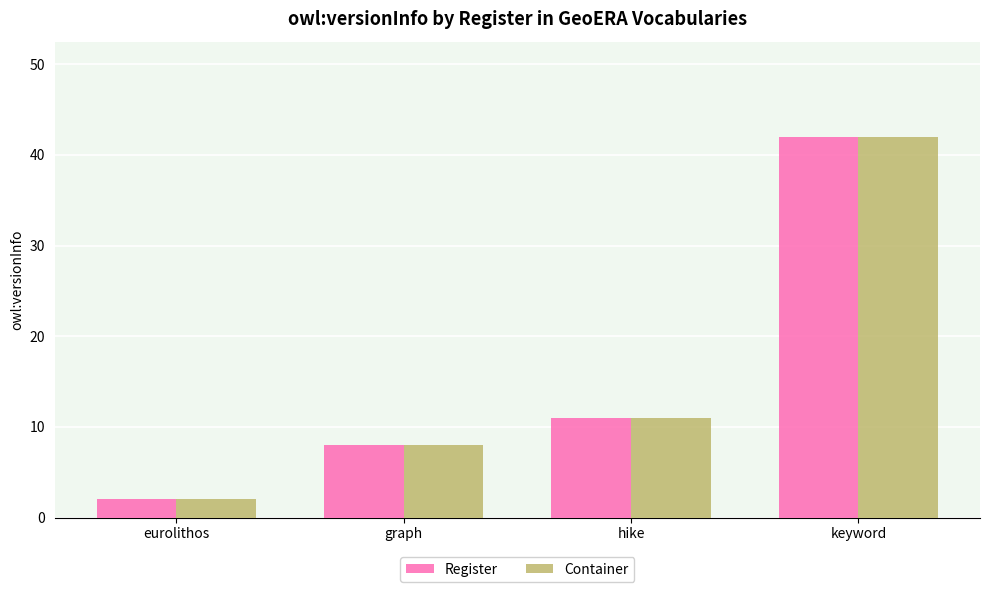

Which label corresponds to the smallest value in the chart?

eurolithos